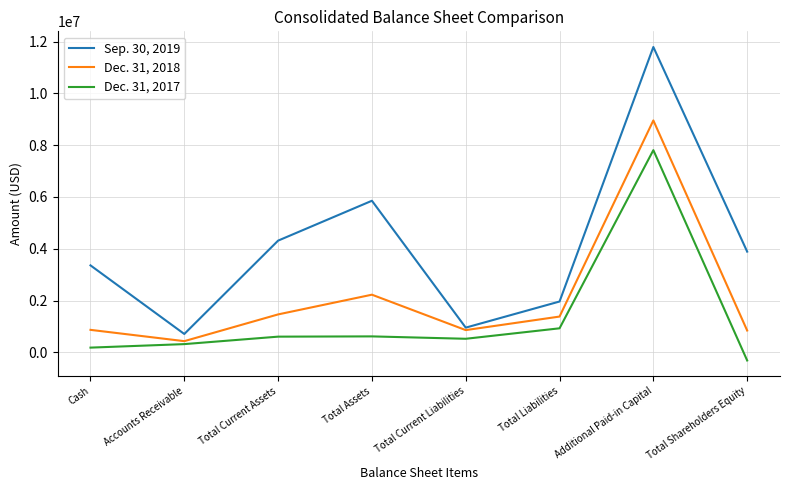

At which category does the chart reach its peak across all series?

Additional Paid-in Capital